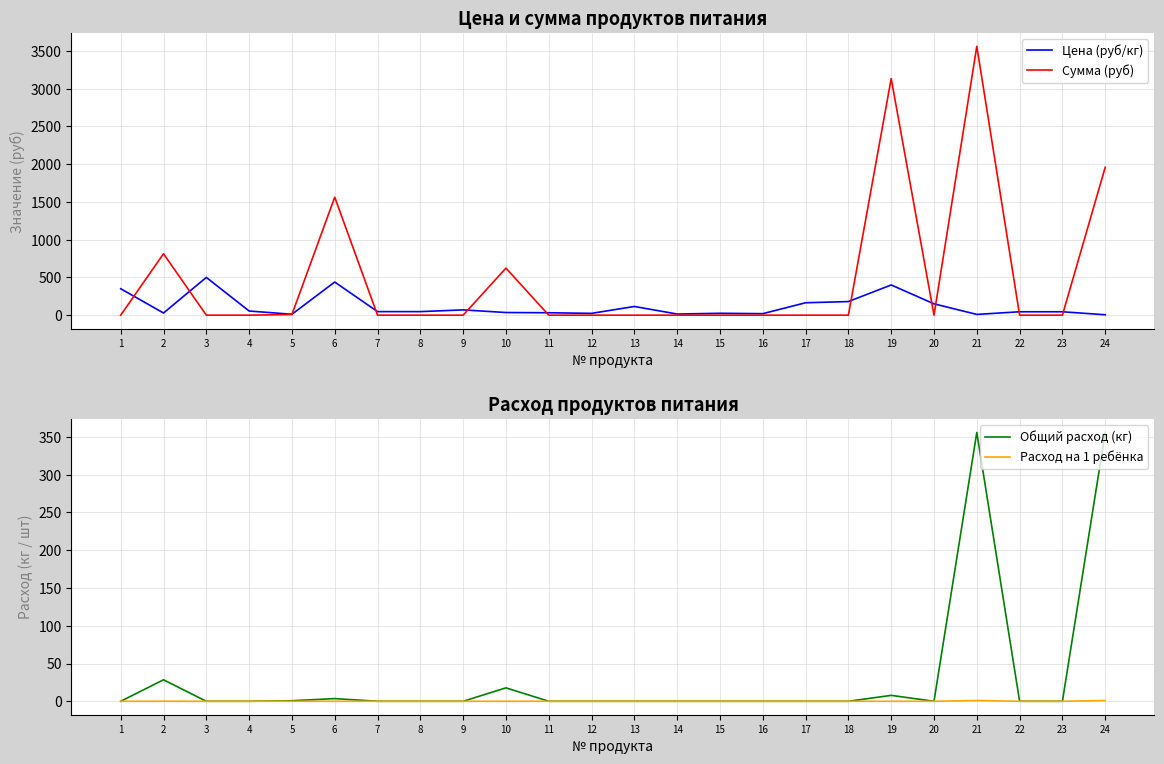

What is the difference between the Расход на 1 ребёнка values at 21 and 16?

1.0